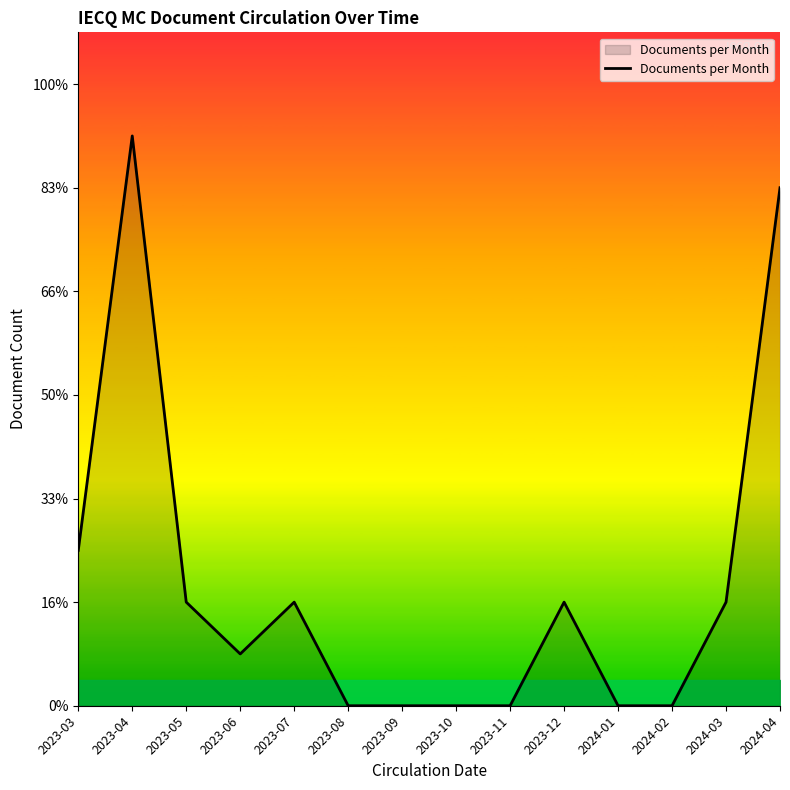

Which has a higher value, 2023-09 or 2024-02?

2023-09